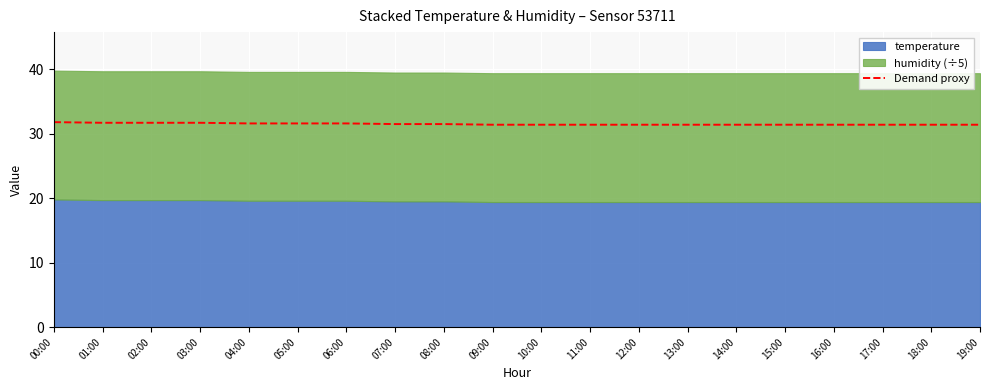

Is it true that Demand proxy equals 31.6 at 04:00?

True